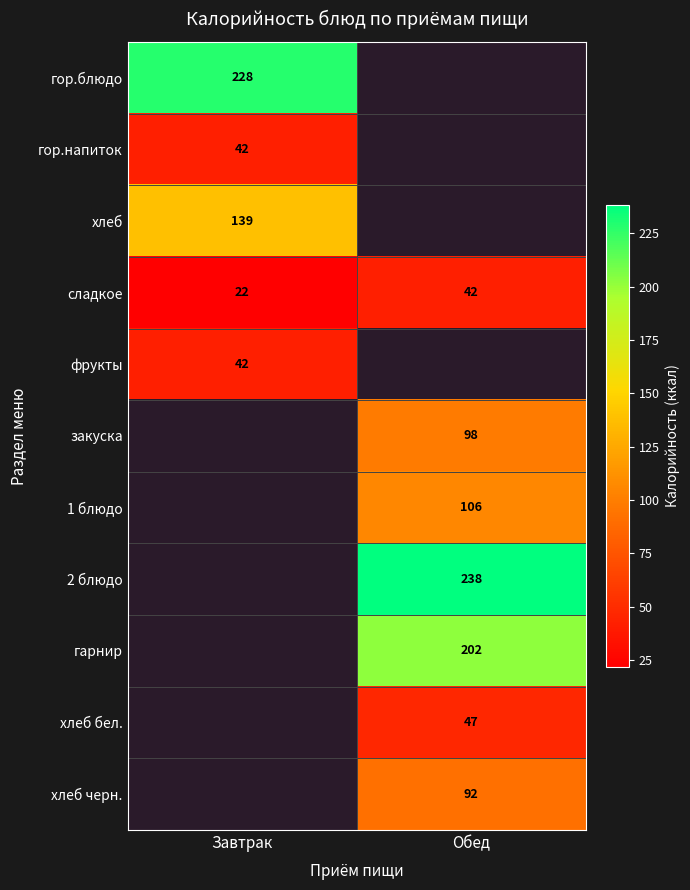

At how many categories does at least one series exceed 175?

2